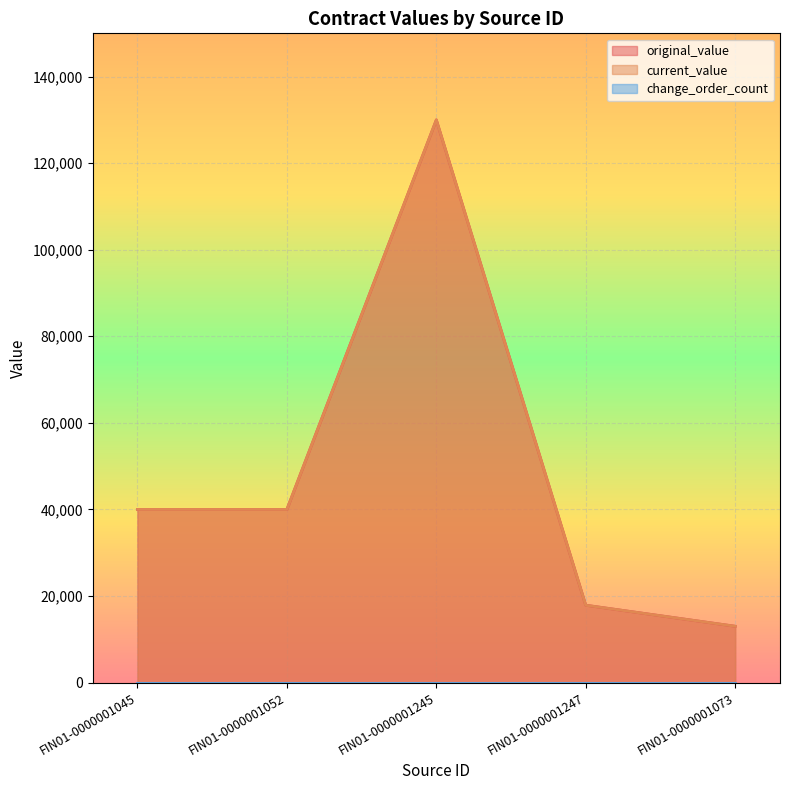

What is the highest value of the original_value series?

130000.0